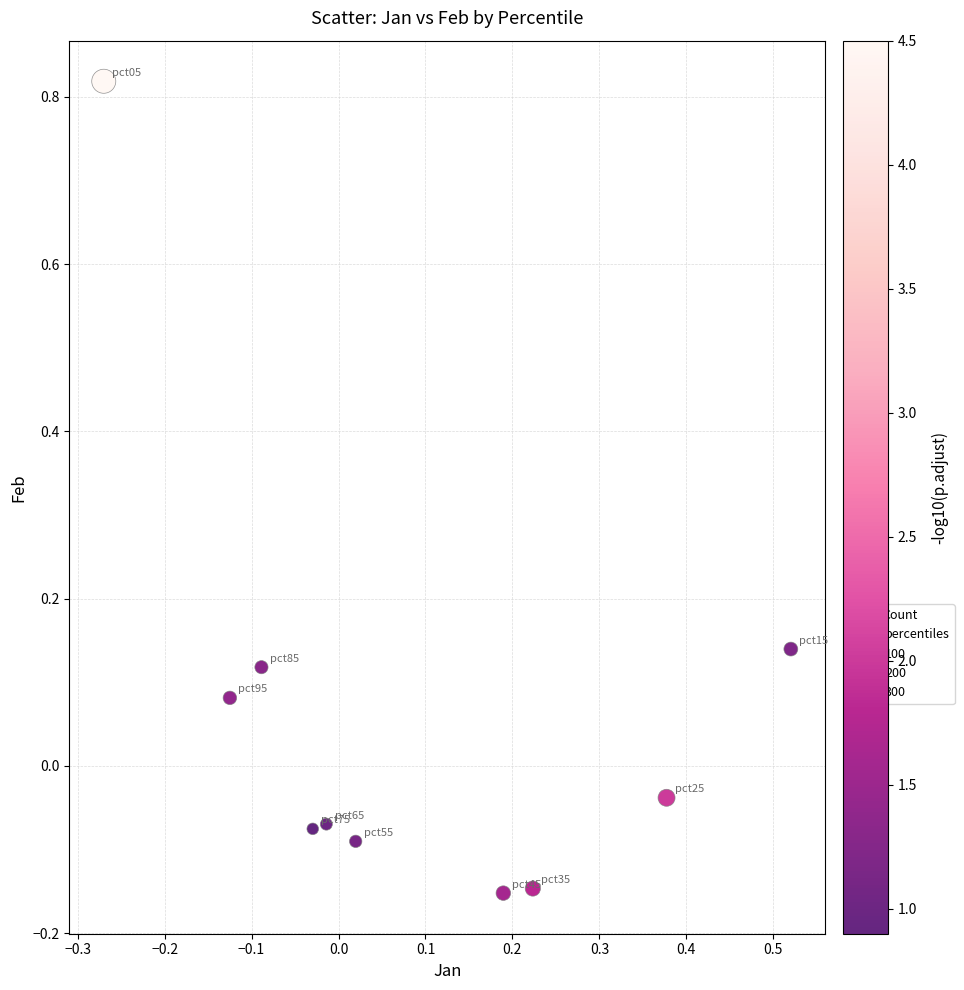

What is the range of Y values (max minus min)?

1.0